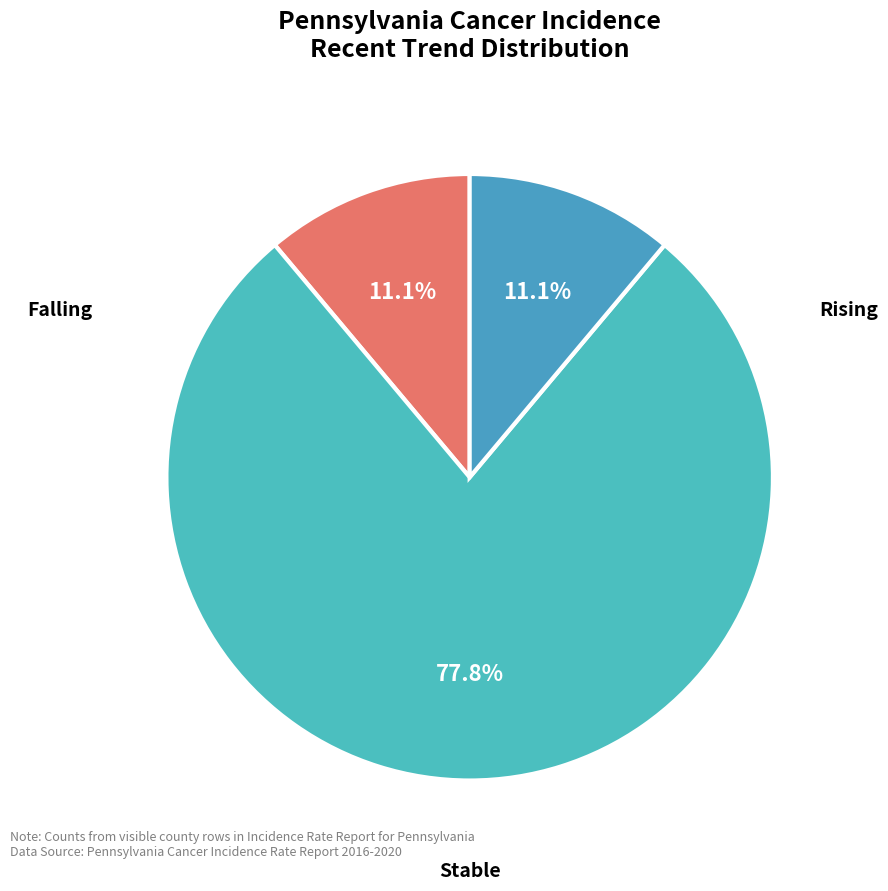

To the nearest percent, what is the average slice percentage?

33%